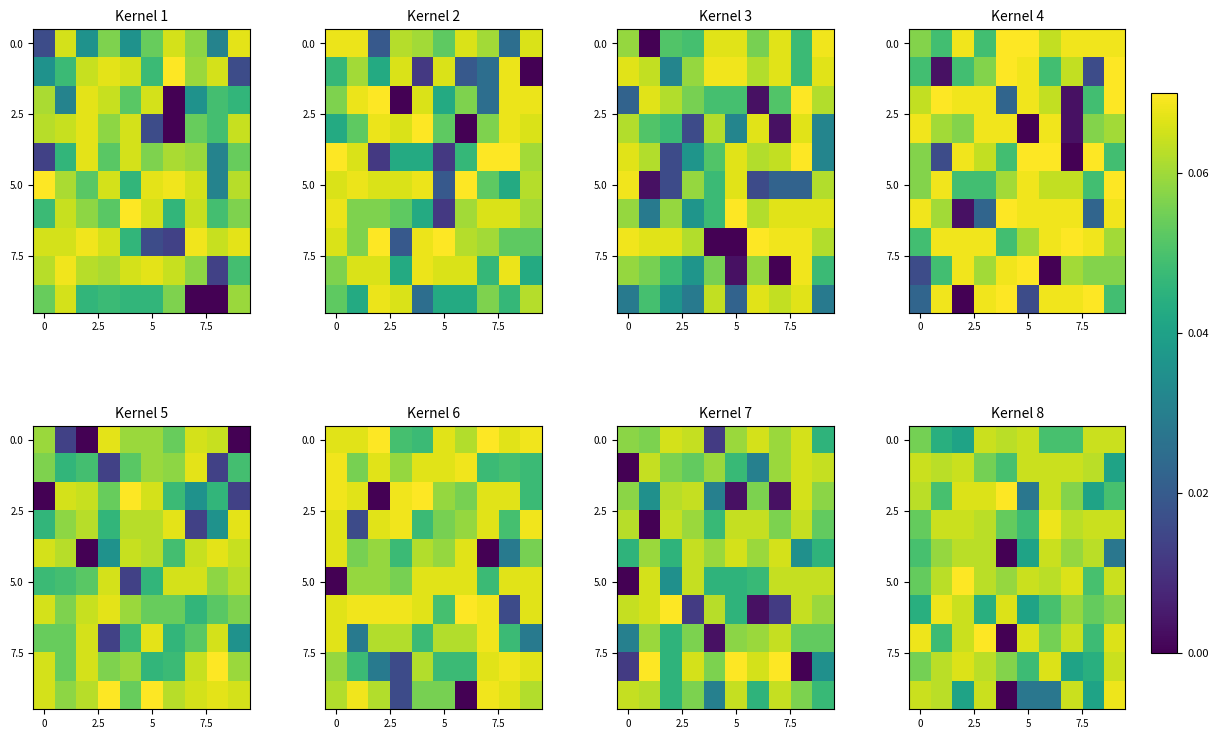

How many data points does each series have?

10